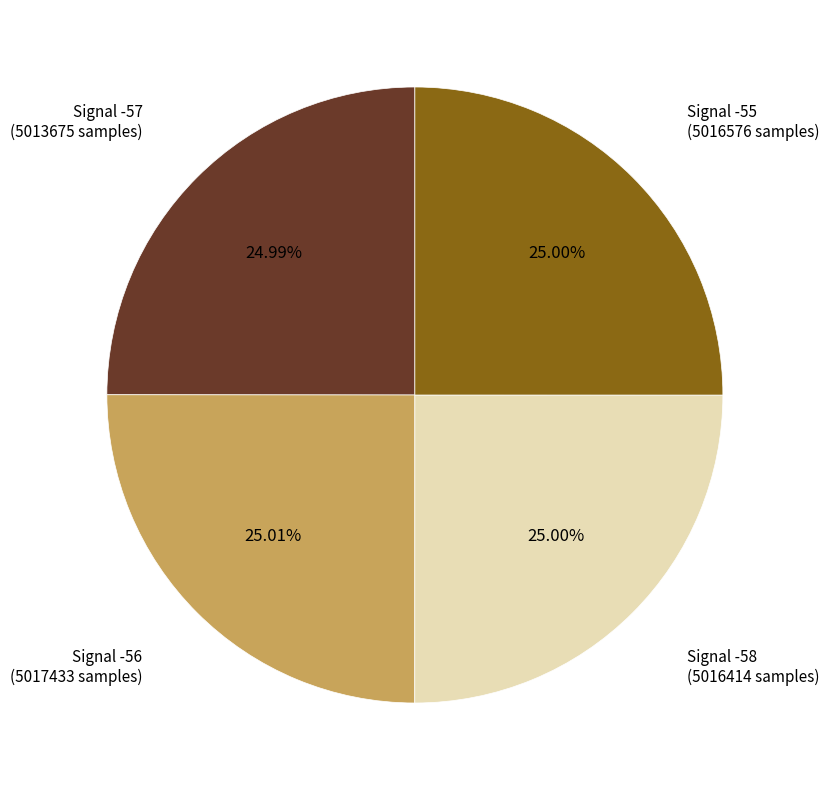

Does any single category account for the majority?

No